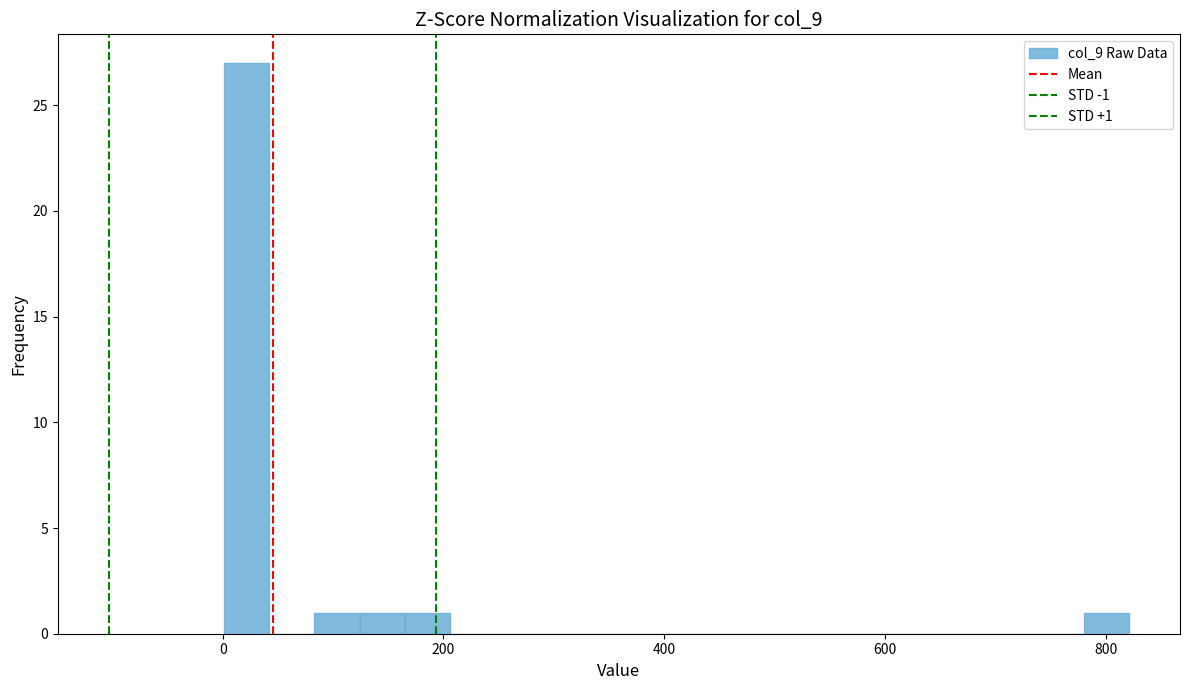

Around what value on the x-axis is the tallest bar? Give the approximate position of its centre, as read against the axis.

20